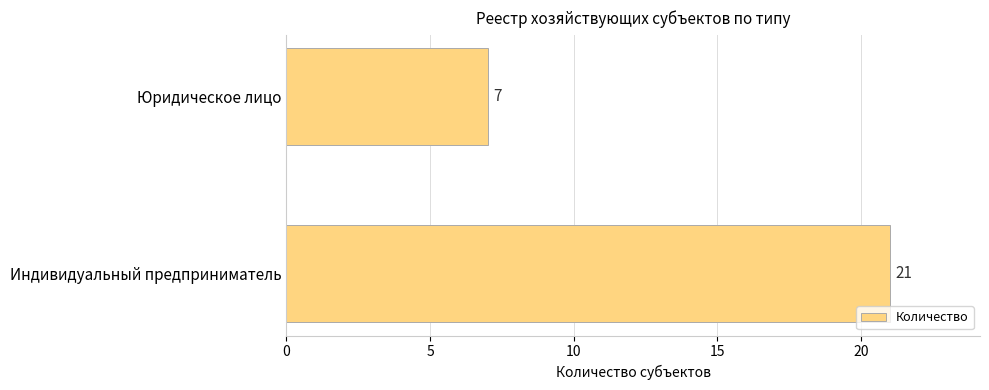

What is the average value?

14